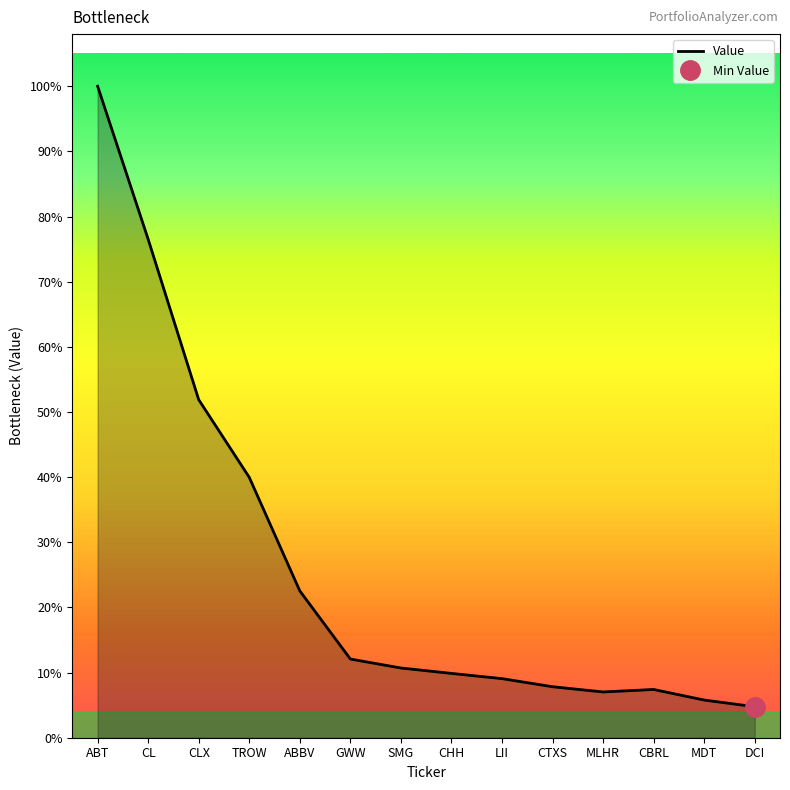

What is the difference between the values at TROW and ABT?

5990000